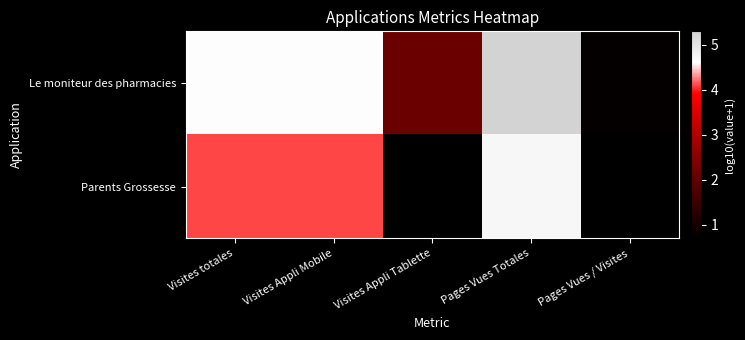

Rank the series by their maximum value, from lowest to highest.

Parents Grossesse, Le moniteur des pharmacies